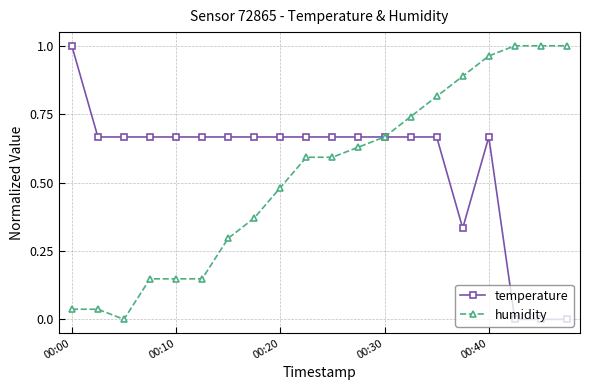

Count the number of categories in the chart.

20